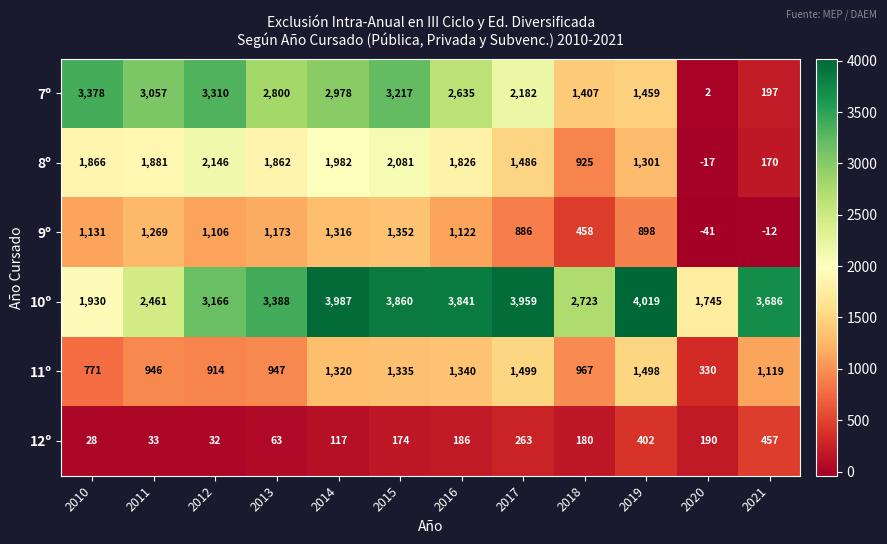

The value of 11º at 2010 is 233. True or false?

False